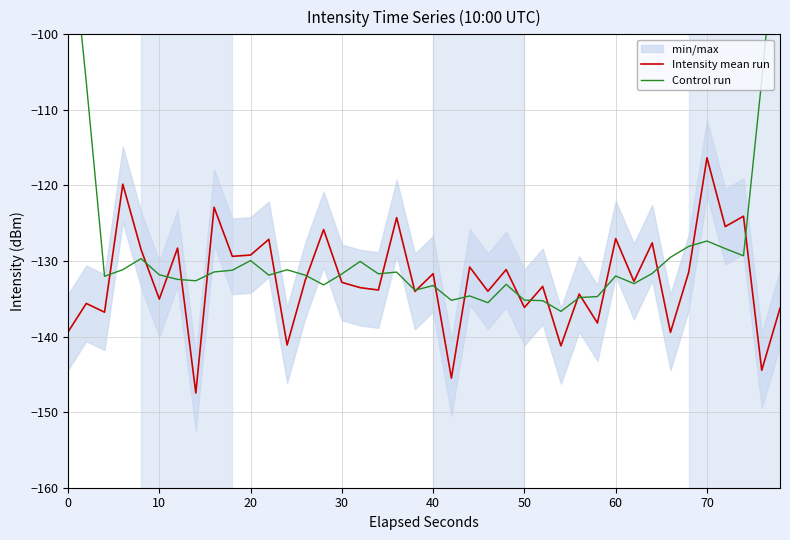

The value of Intensity mean run at 40 is -224.4. True or false?

False